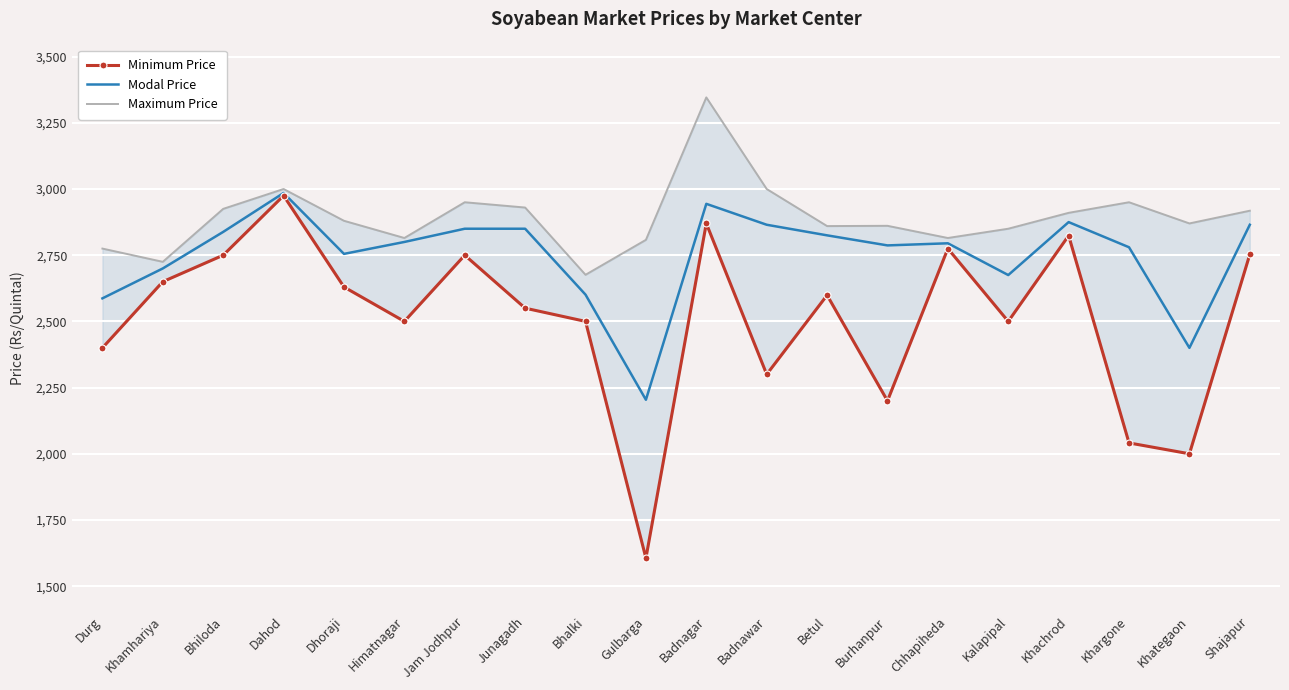

True or false: Maximum Price and Minimum Price intersect in this chart.

False